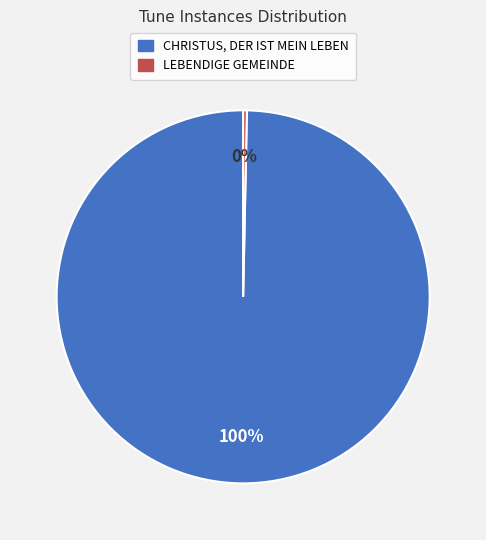

Do LEBENDIGE GEMEINDE and CHRISTUS, DER IST MEIN LEBEN together represent more than half of the pie?

Yes